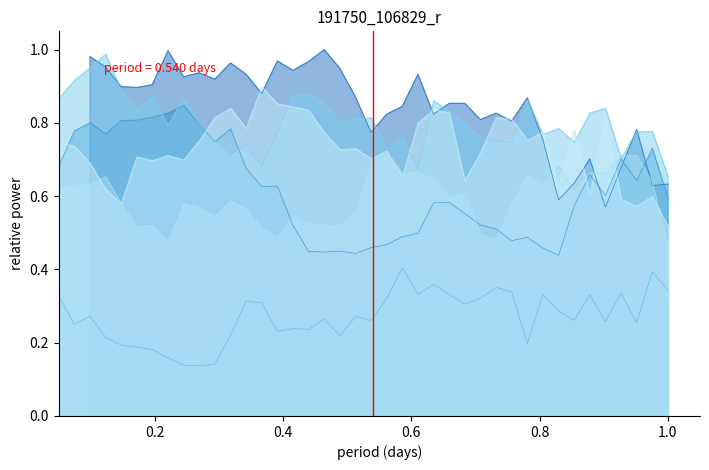

What is the value of the 5.175 point at the 23rd from the left?

0.5